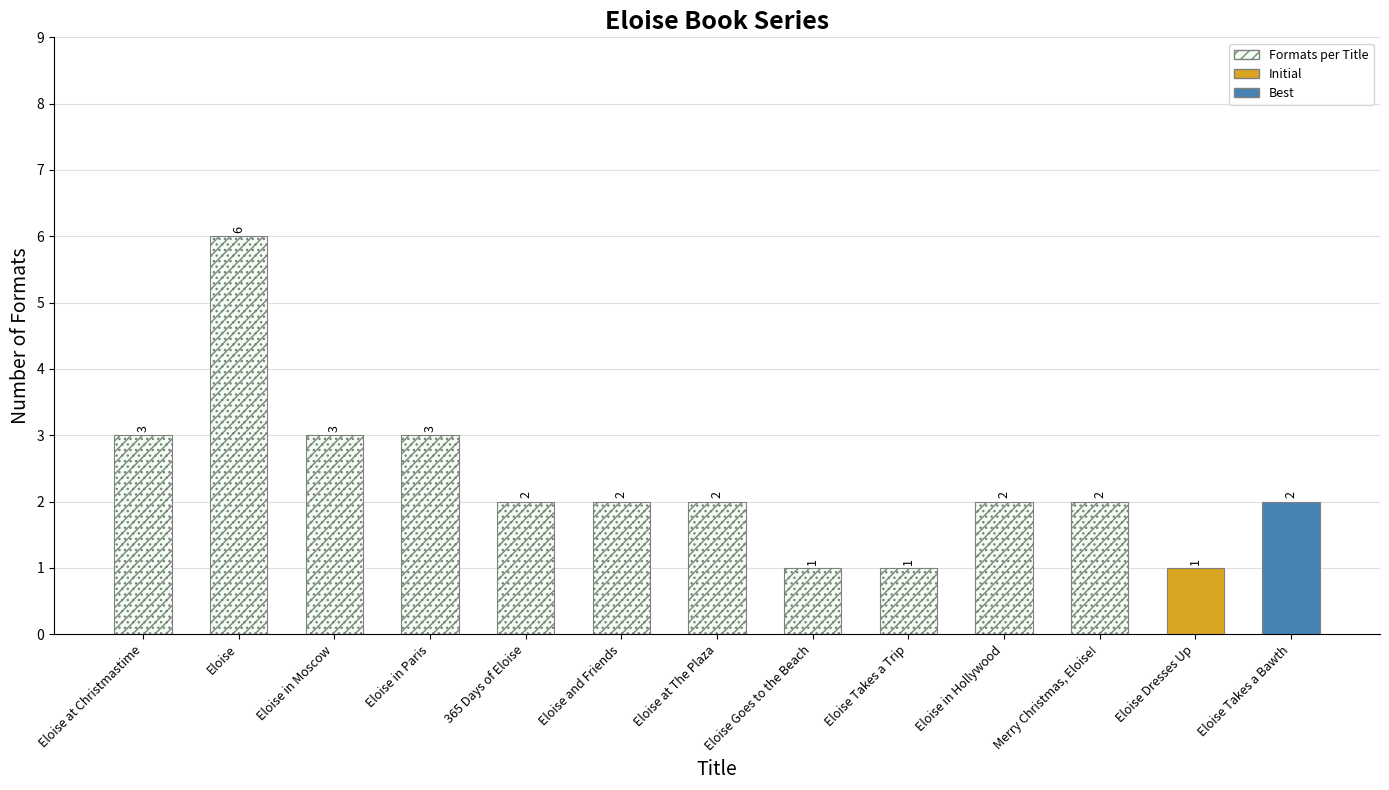

Which has a higher value, Eloise Takes a Bawth or Eloise in Hollywood?

Eloise Takes a Bawth